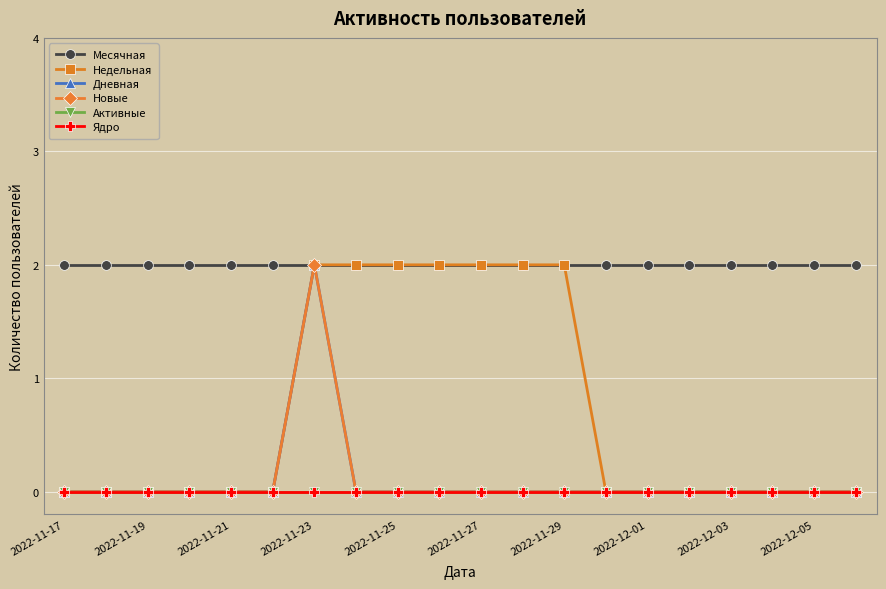

Reading left to right, list all the values displayed in this chart.

Месячная: 2	2	2	2	2	2	2	2	2	2	2	2	2	2	2	2	2	2	2	2
Недельная: 0	0	0	0	0	0	2	2	2	2	2	2	2	0	0	0	0	0	0	0
Дневная: 0	0	0	0	0	0	2	0	0	0	0	0	0	0	0	0	0	0	0	0
Новые: 0	0	0	0	0	0	2	0	0	0	0	0	0	0	0	0	0	0	0	0
Активные: 0	0	0	0	0	0	0	0	0	0	0	0	0	0	0	0	0	0	0	0
Ядро: 0	0	0	0	0	0	0	0	0	0	0	0	0	0	0	0	0	0	0	0